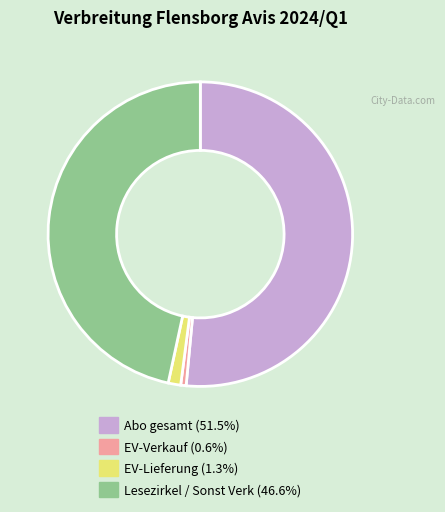

Which slice represents more than half of the pie?

Abo gesamt